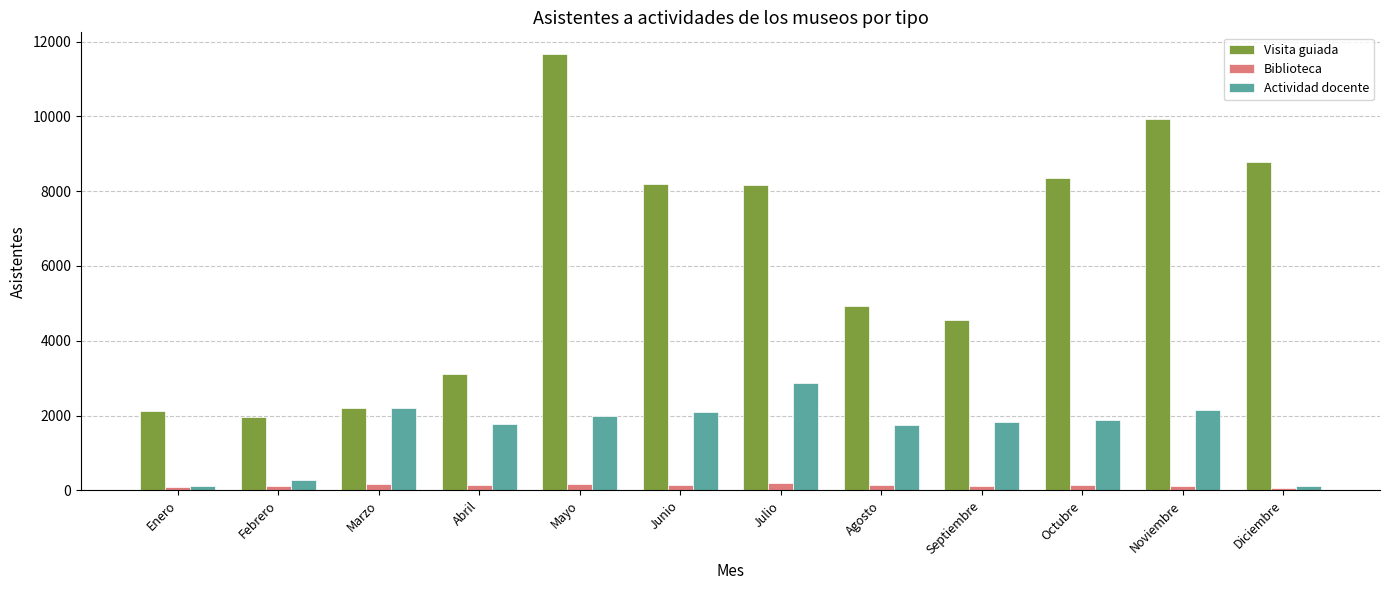

Is the value of Actividad docente at Noviembre greater than the value of Biblioteca at Julio?

Yes